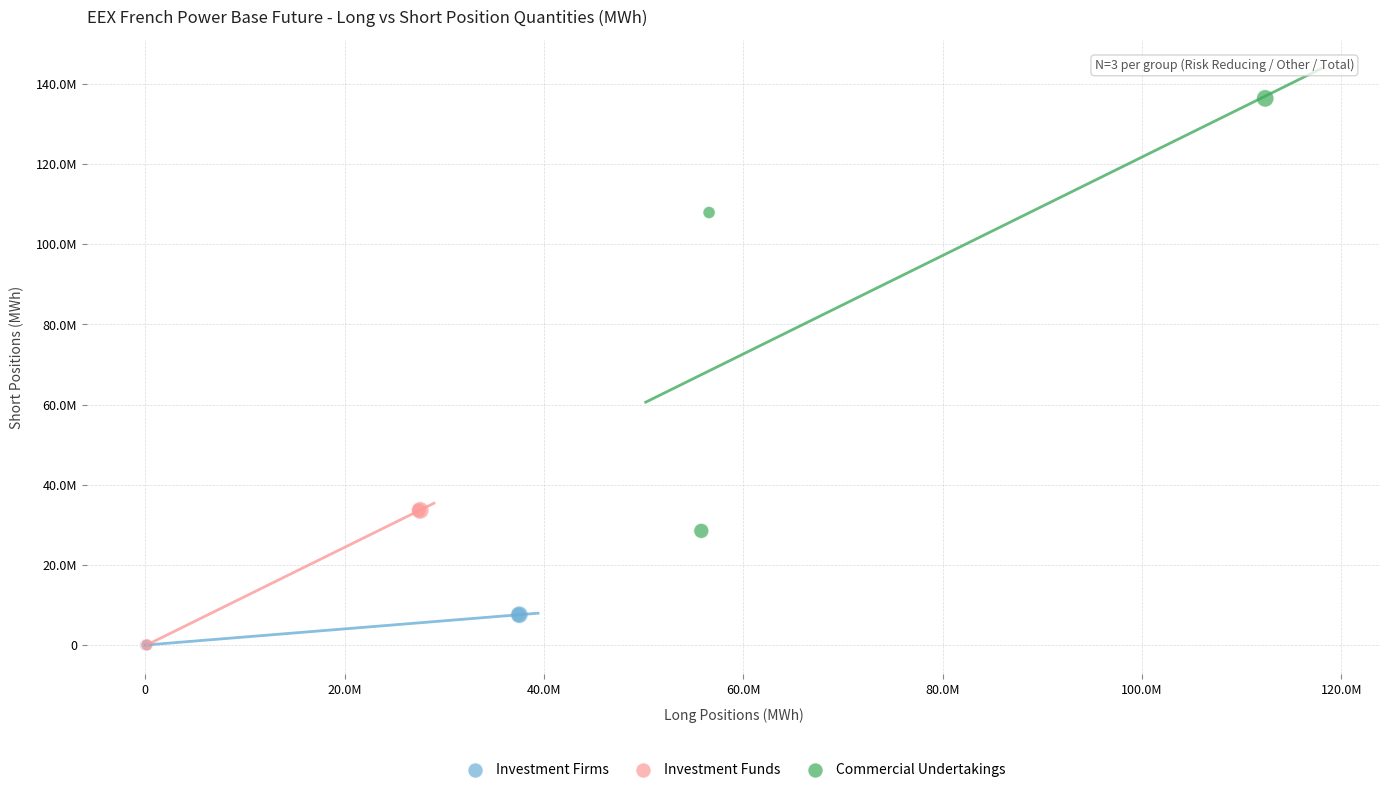

Which series reaches the maximum Y coordinate?

Commercial Undertakings